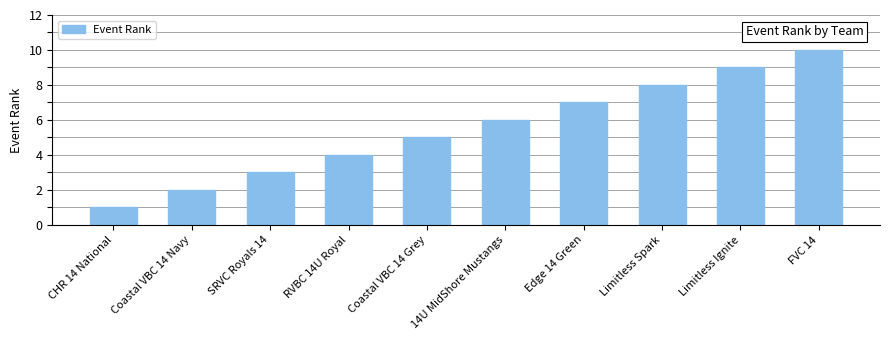

The value at Limitless Spark is 8. True or false?

True